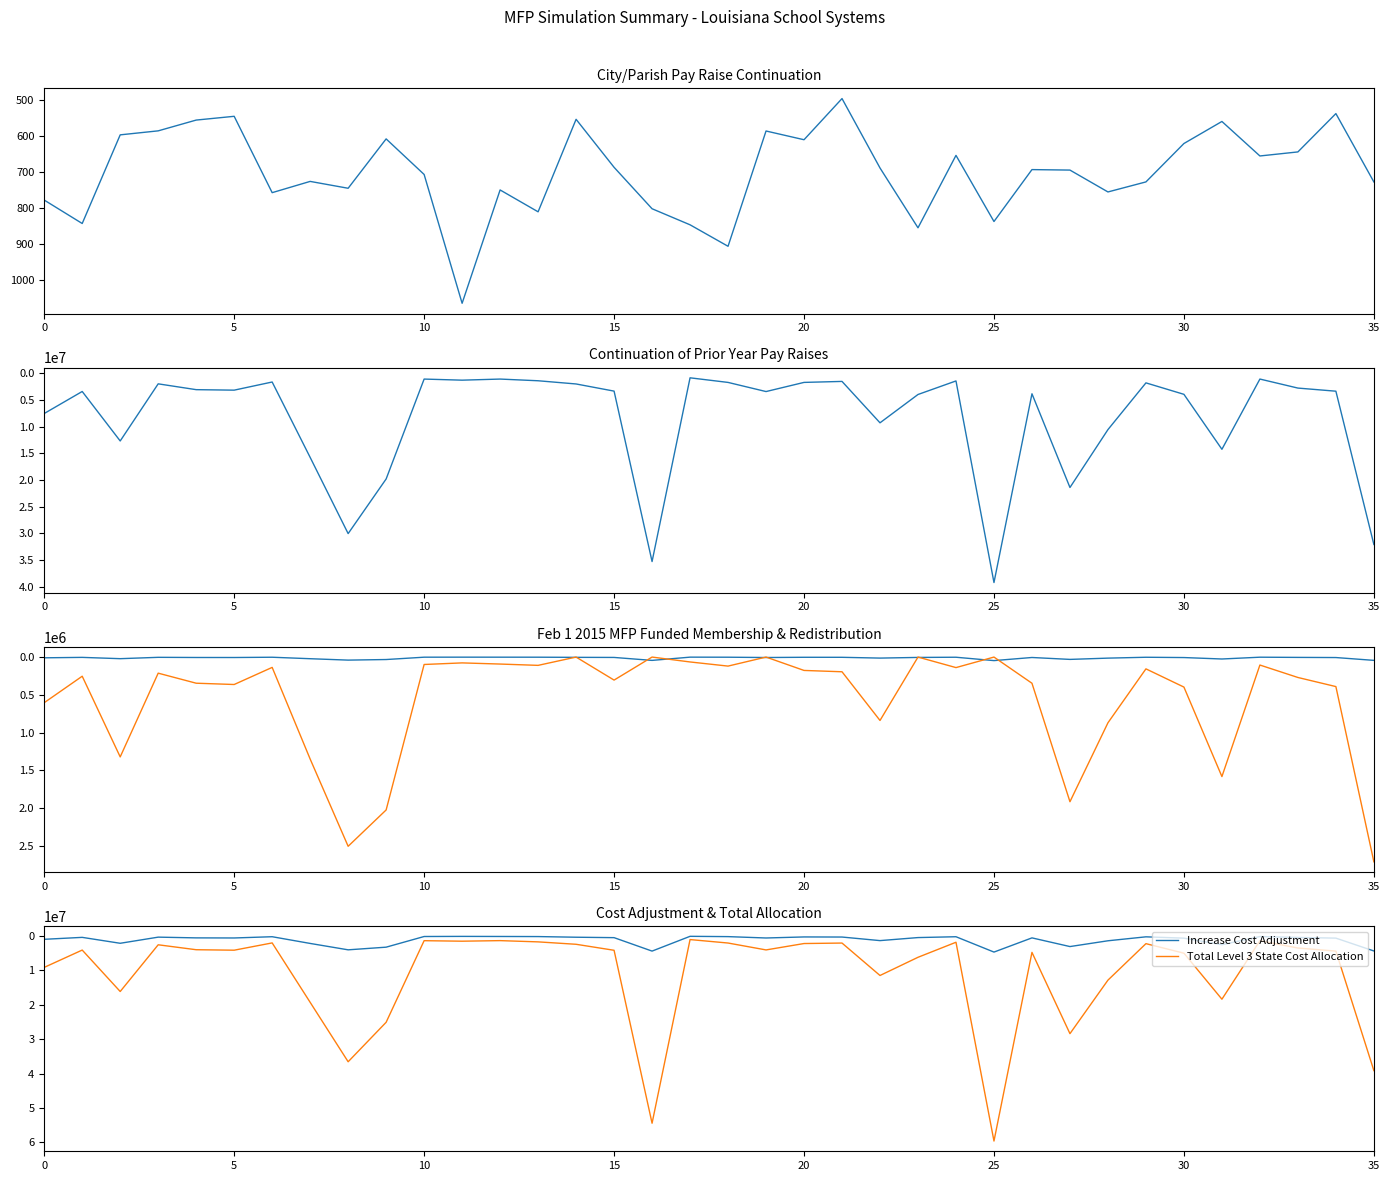

Where is the first local maximum for City/Parish Pay Raise Continuation?

5